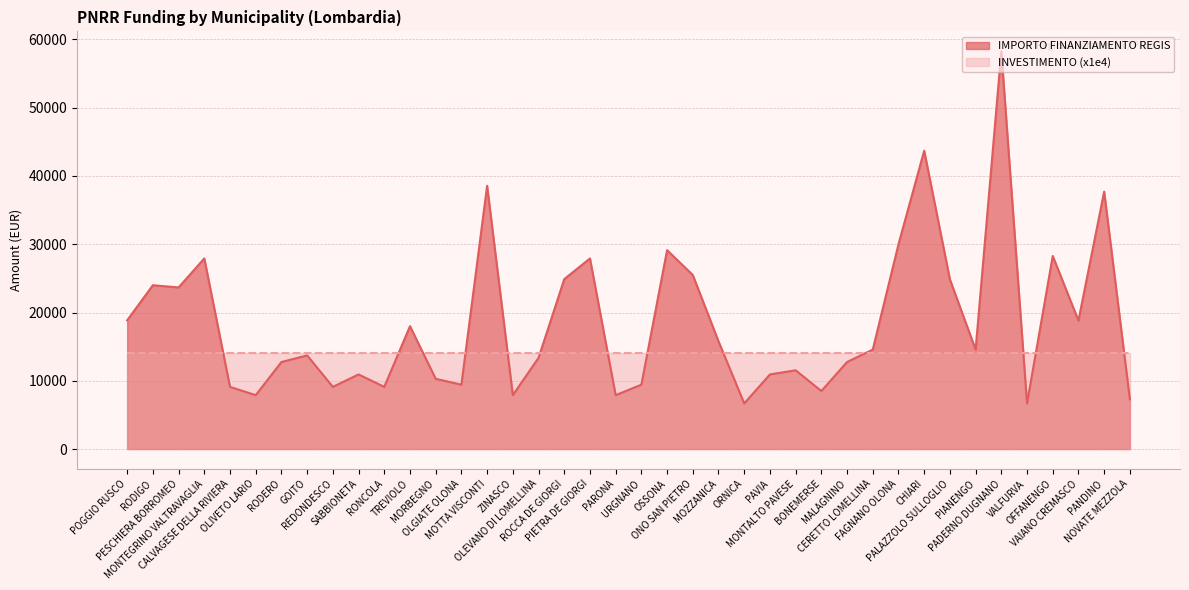

How many categories are shown in the chart?

40